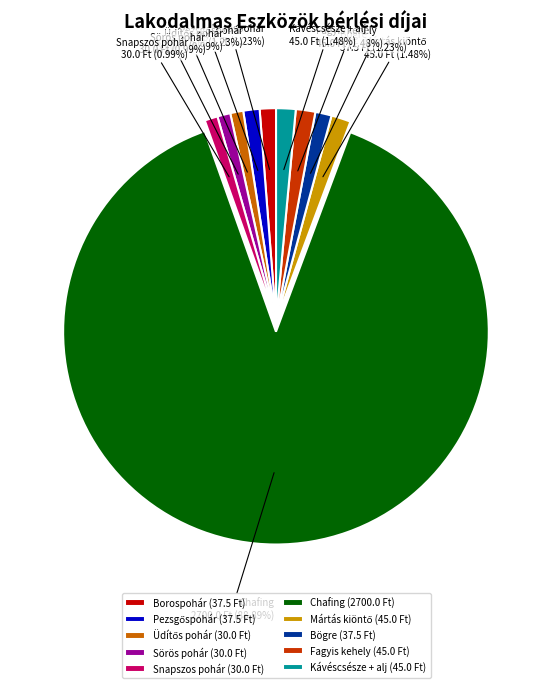

Is there a majority slice in this chart?

Yes